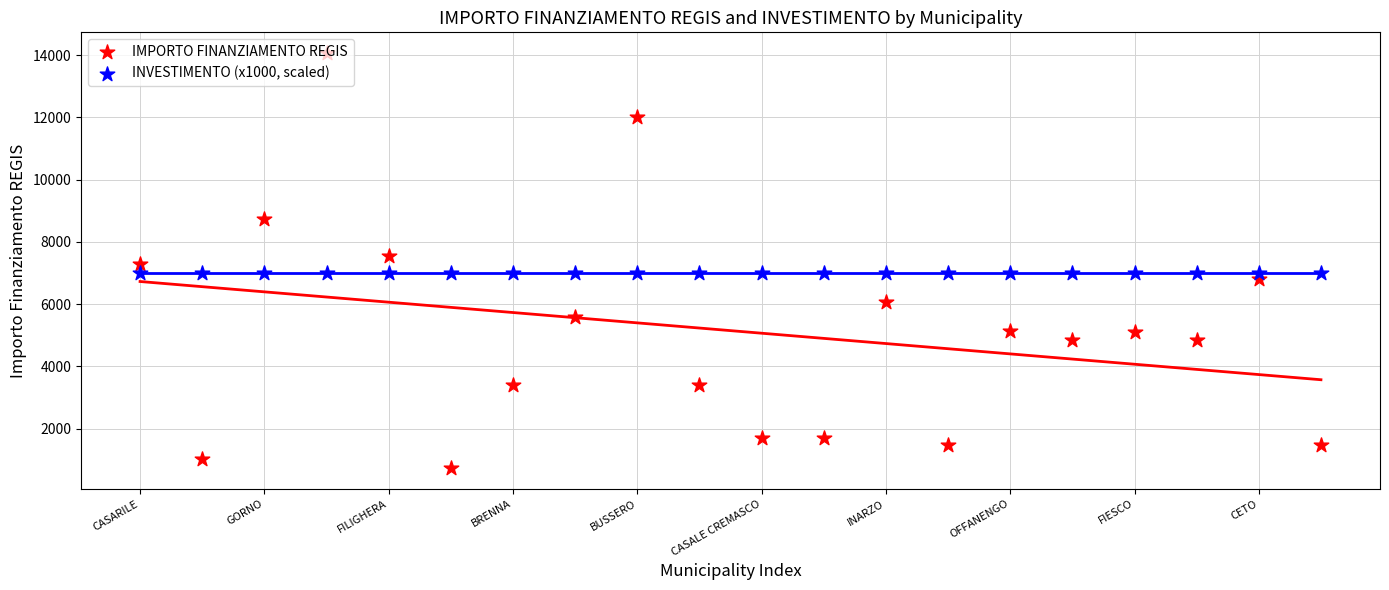

What is the total value across all series at 17?

11860